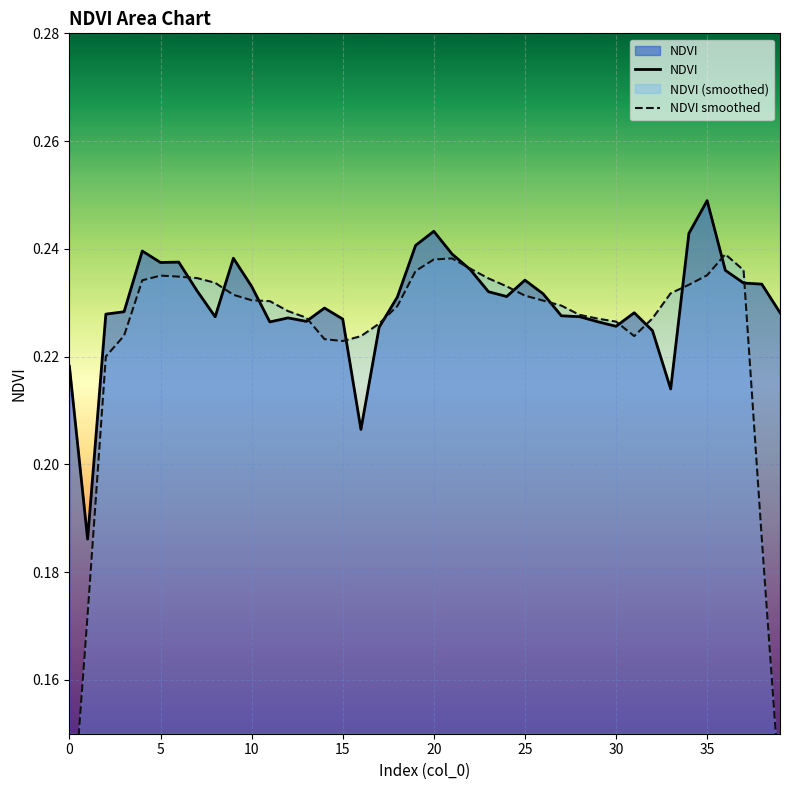

Count the NDVI smoothed values in the range 0 to 1.

40